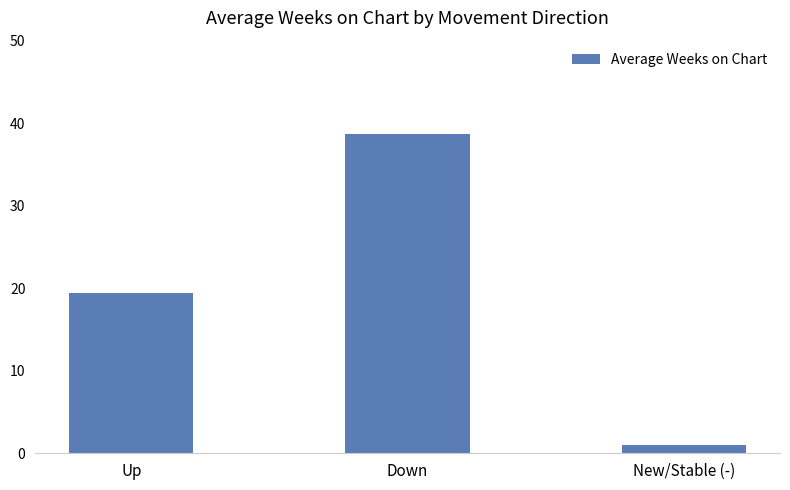

List the labels in order of value, smallest first.

New/Stable (-), Up, Down